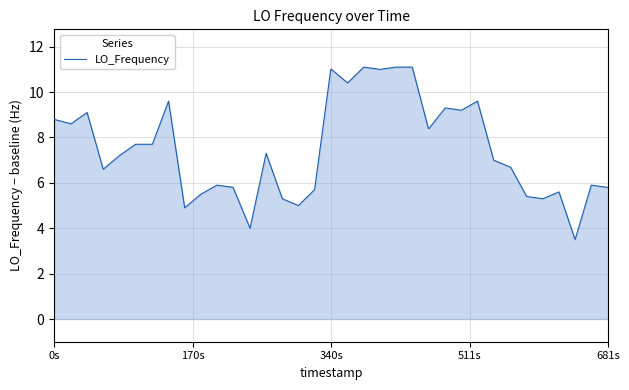

What is the greatest value displayed?

11.1